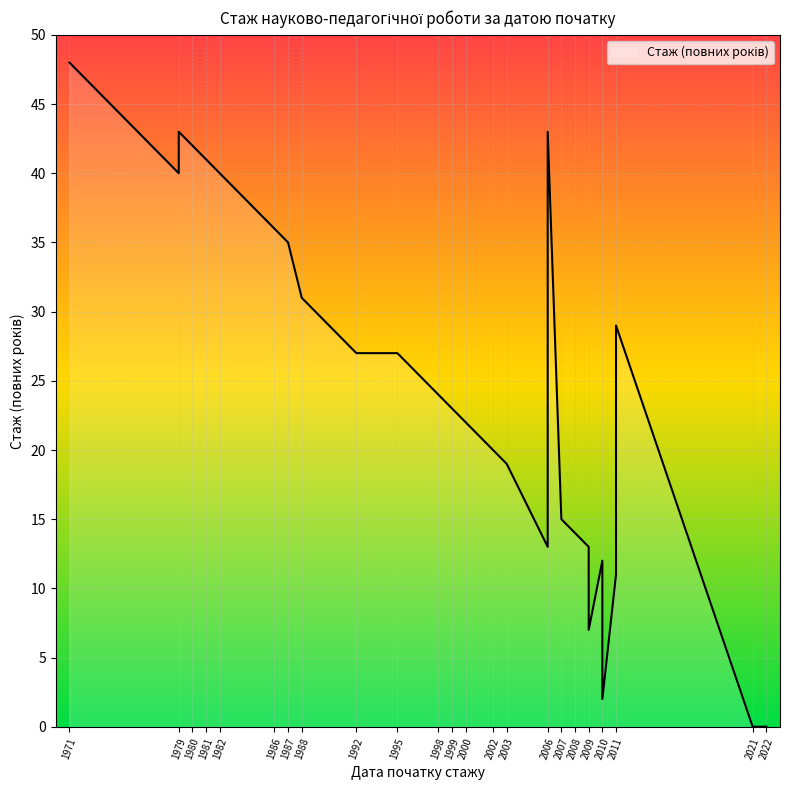

What is the ratio of the value at 1999 to the value at 2002?

1.1